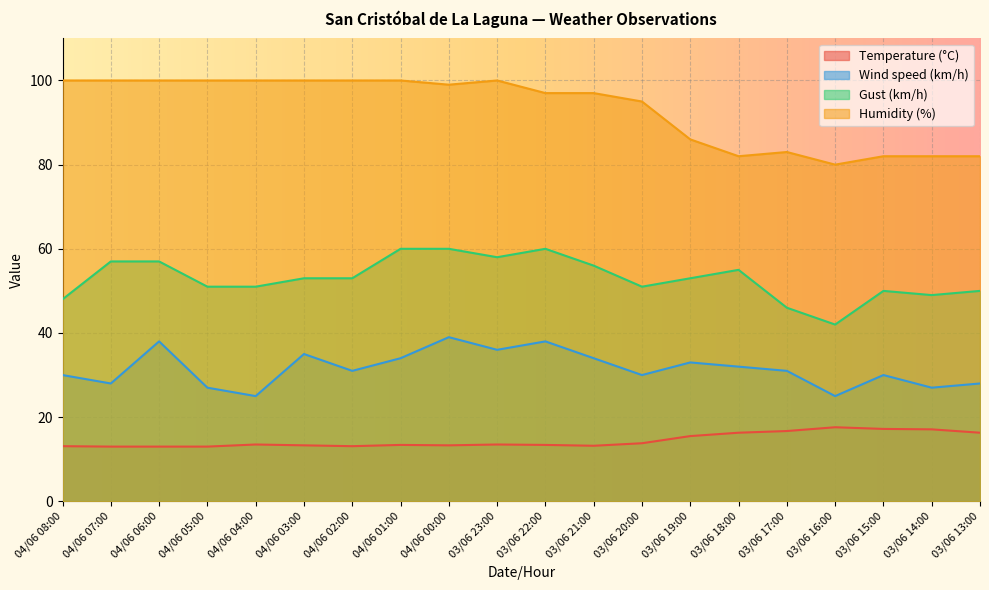

What is the value of the Temperature (°C) point at the 12th from the left?

13.2